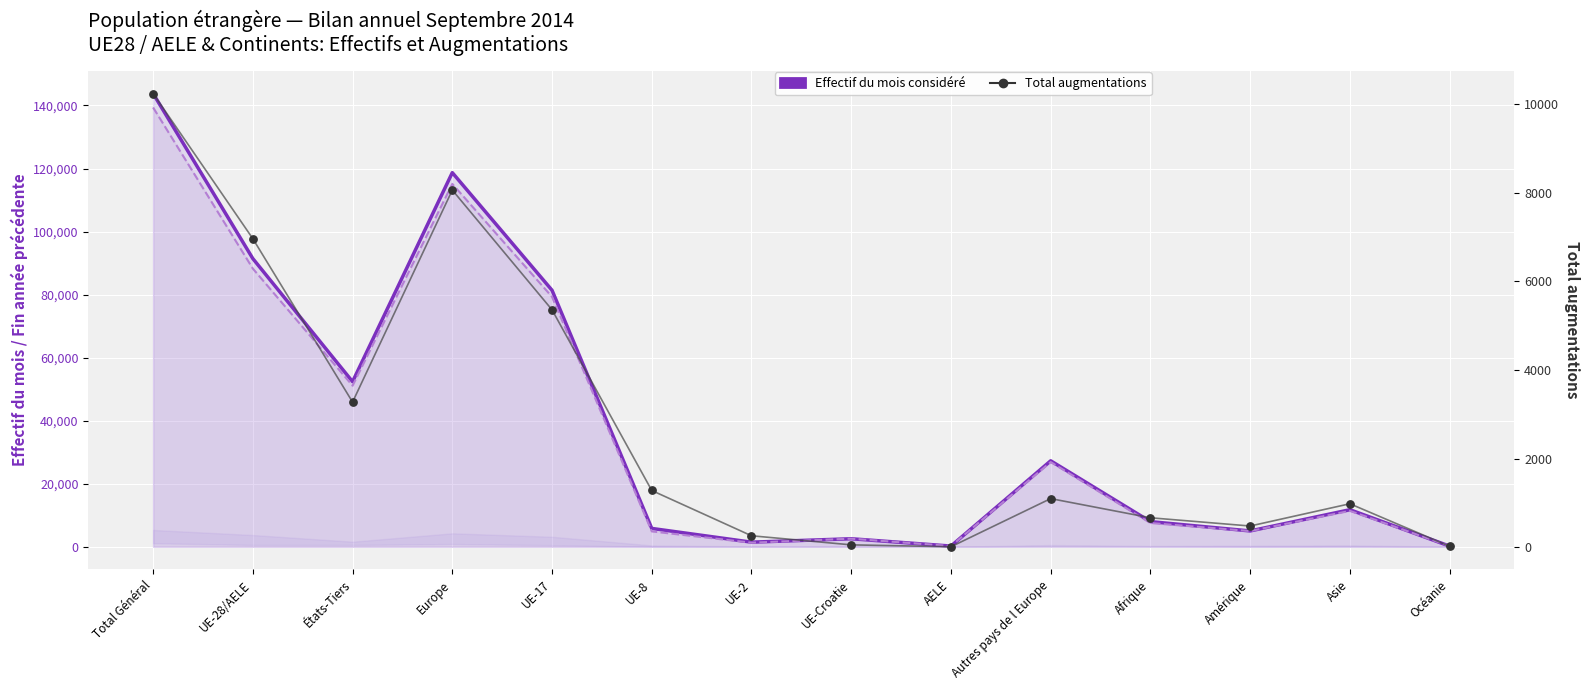

Which series has the widest spread of Y values?

Effectif du mois considéré